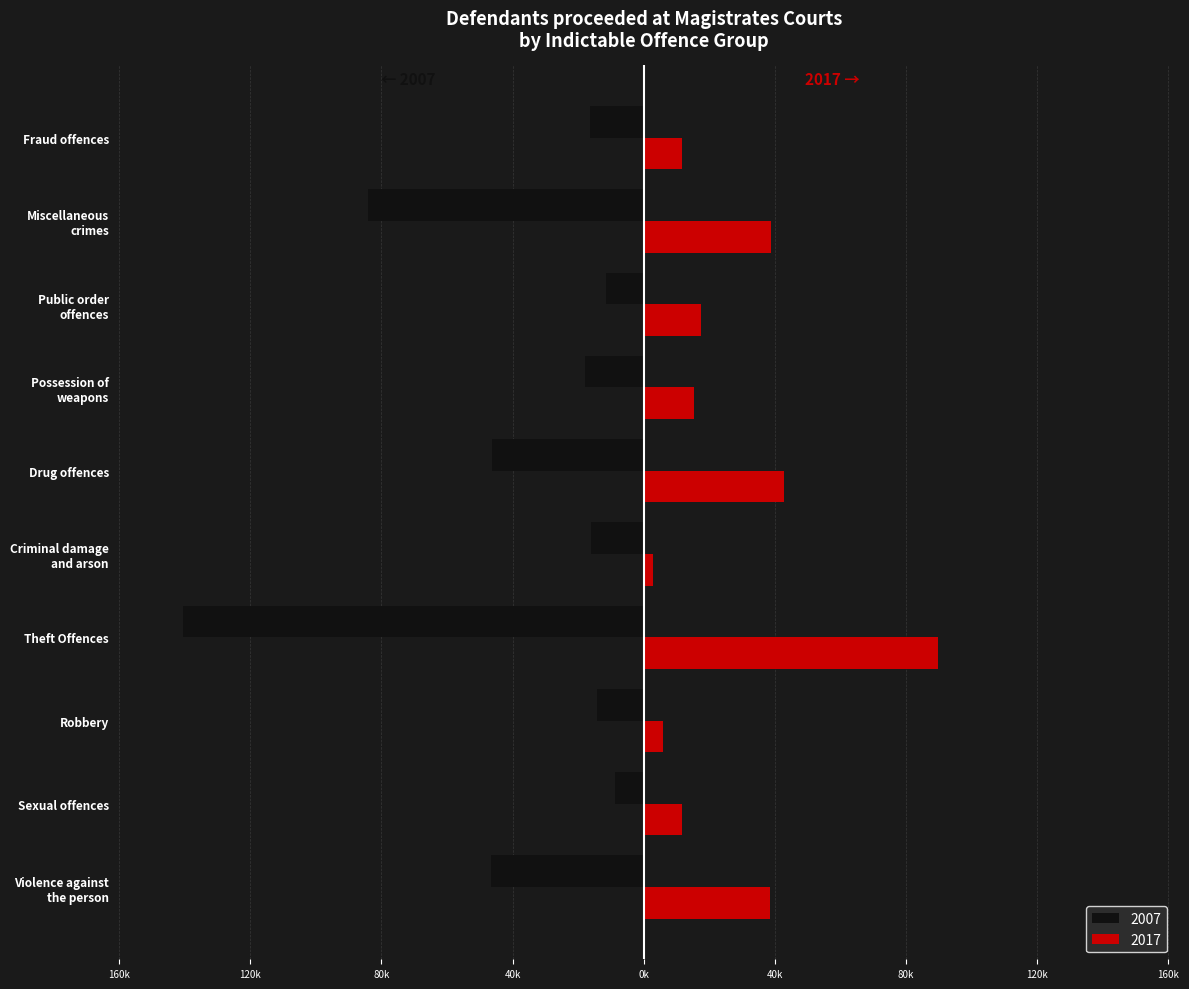

Which series has the widest spread of values?

2007